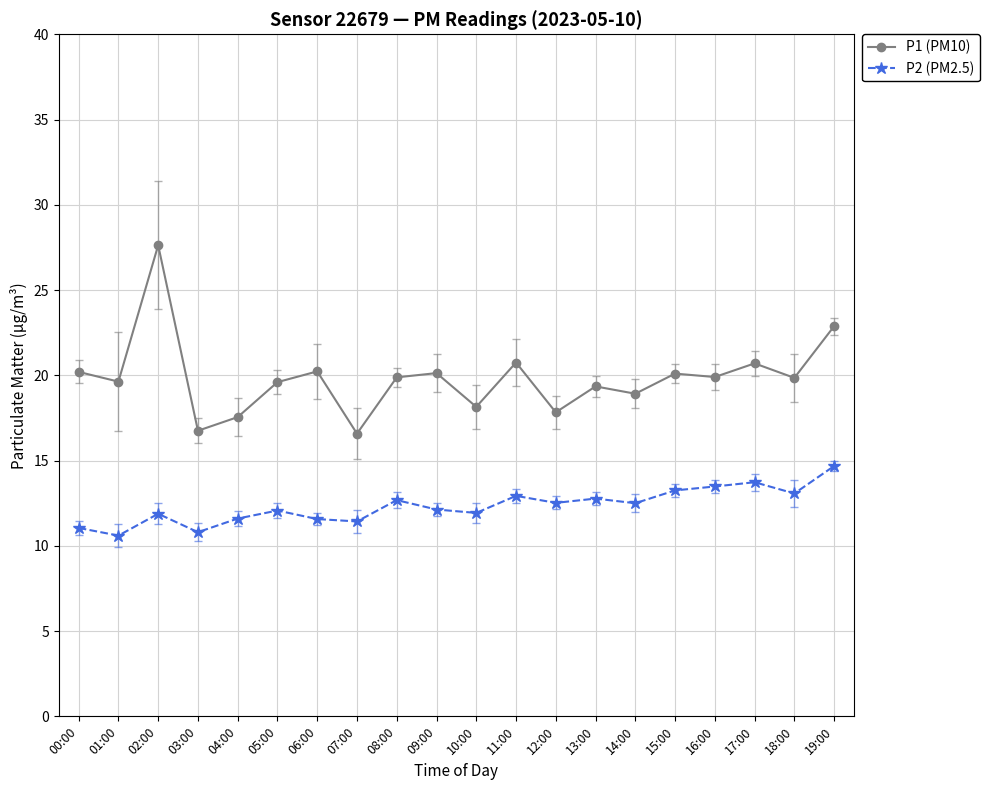

How many distinct data groups are displayed?

2